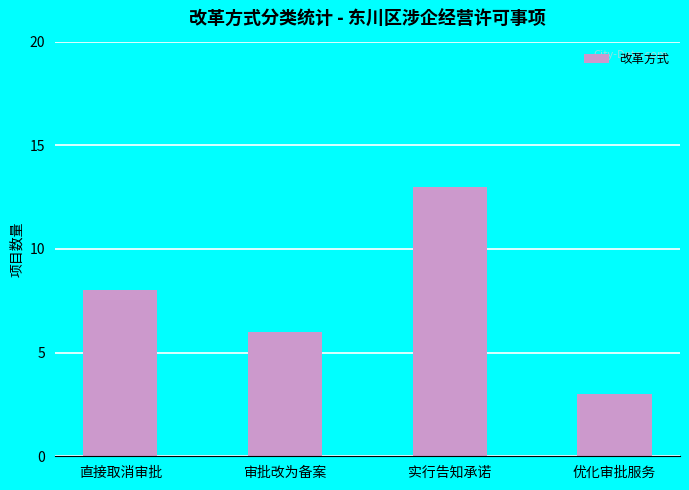

What position from the right is 审批改为备案?

3